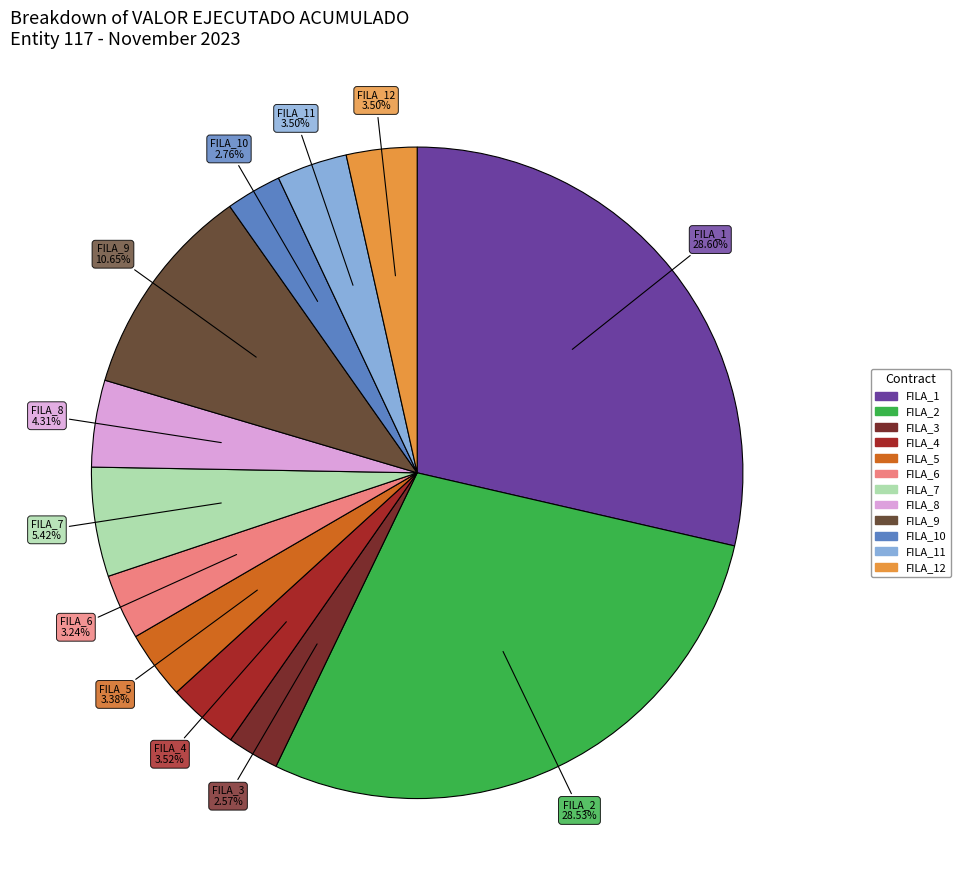

How many segments does this pie chart have?

12